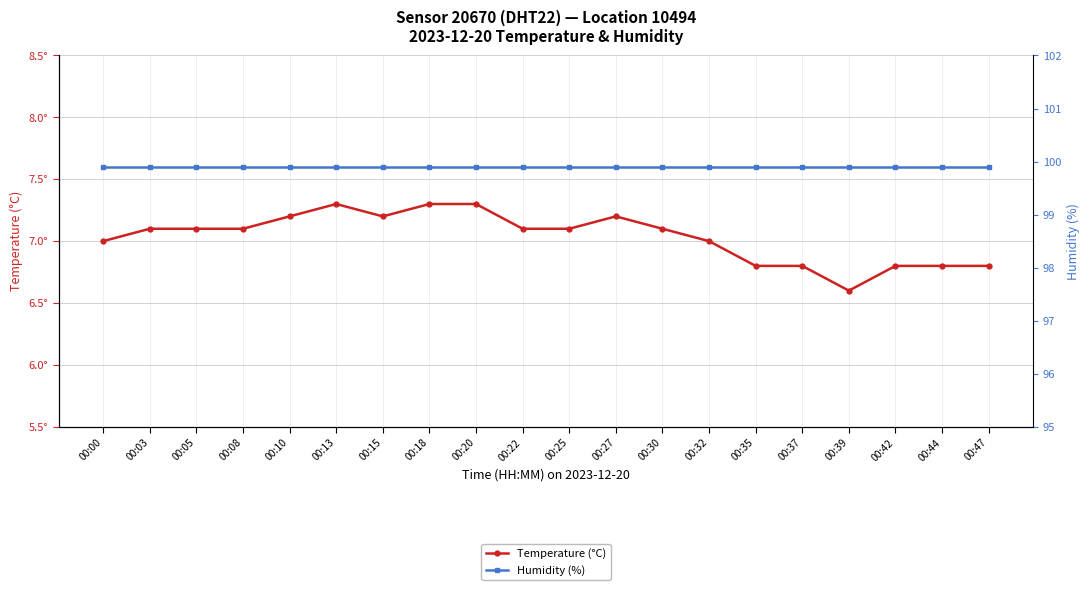

What is the value of the Temperature (°C) point at the 11th from the left?

7.1